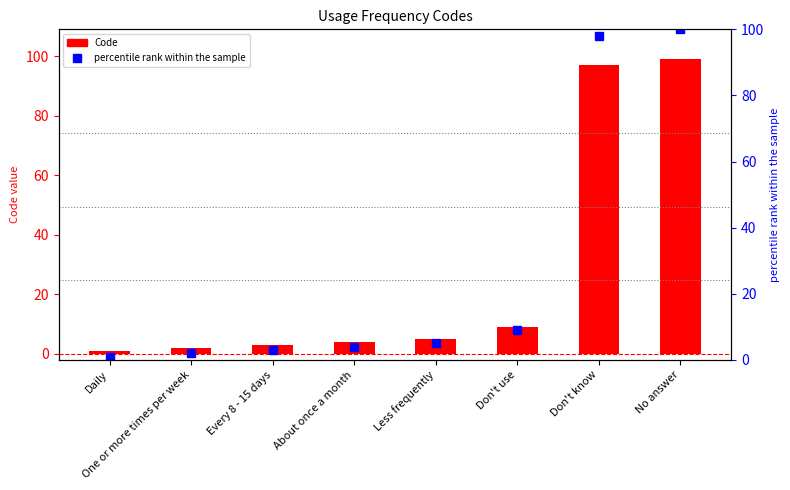

Rank the categories by Code value from highest to lowest.

No answer, Don't know, Don't use, Less frequently, About once a month, Every 8 - 15 days, One or more times per week, Daily